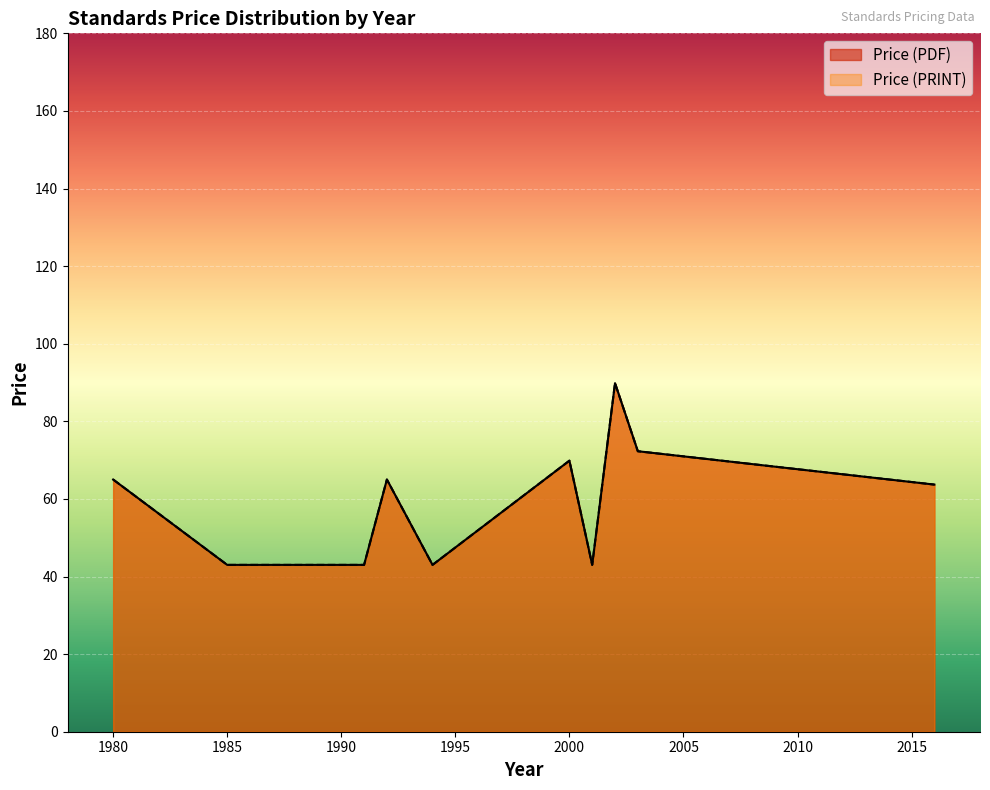

At 2002, list the series in order from smallest to largest.

Price (PDF), Price (PRINT)